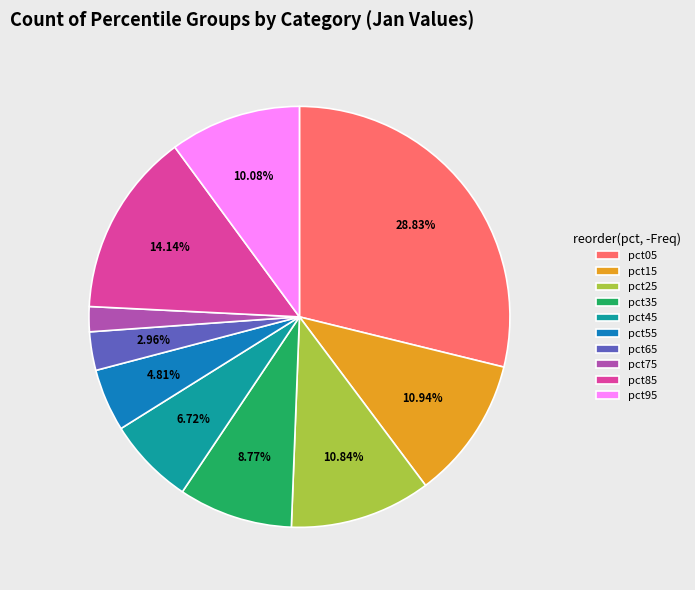

What percentage is NOT represented by pct25?

89.2%